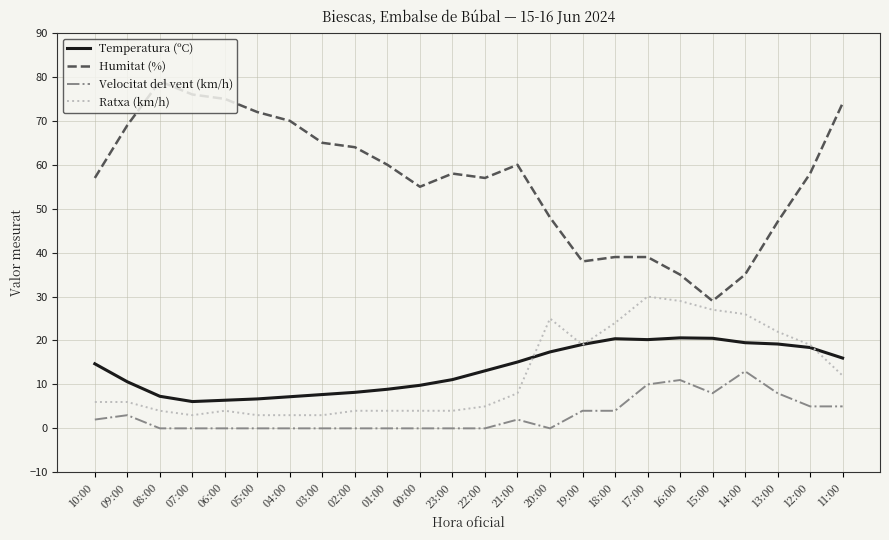

Which series has the widest spread of values?

Humitat (%)